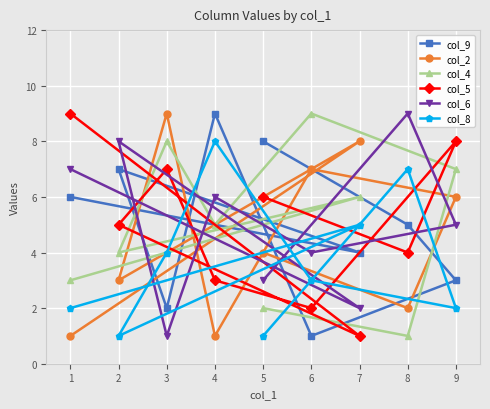

At which label does col_6 reach its minimum?

3